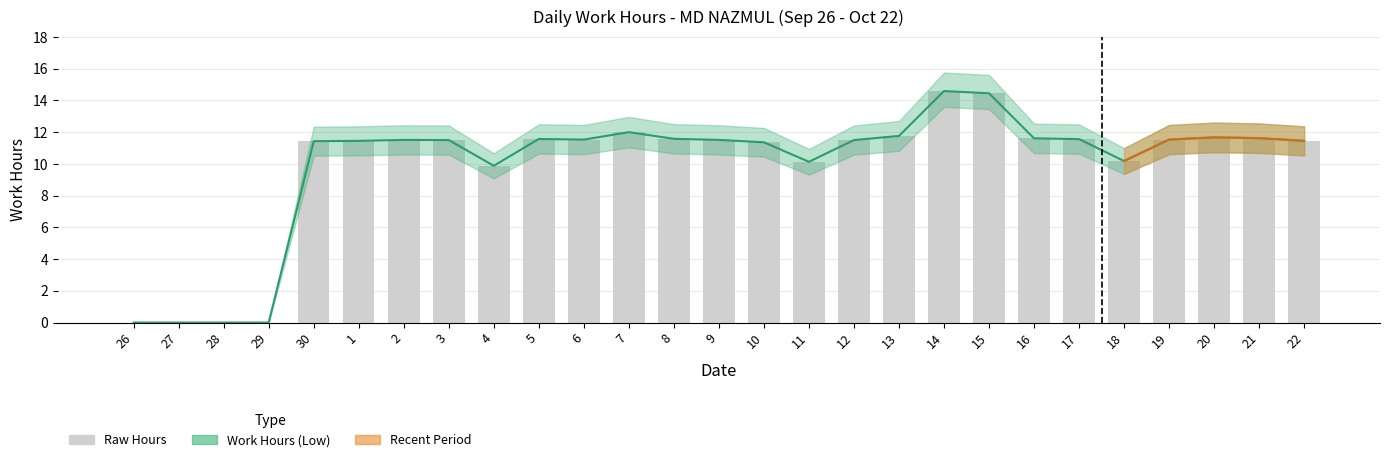

At which category does the chart reach its minimum across all series?

26